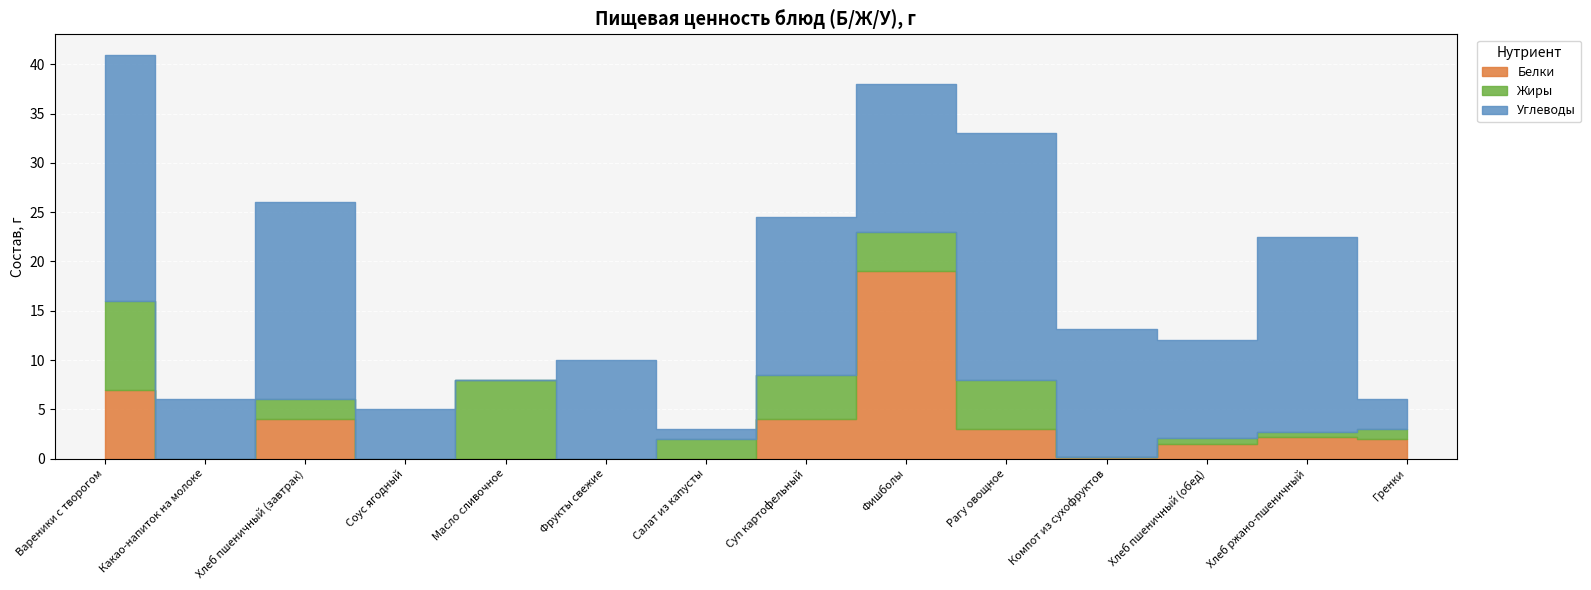

Which series ends up on top after the final intersection of Белки and Углеводы?

Углеводы